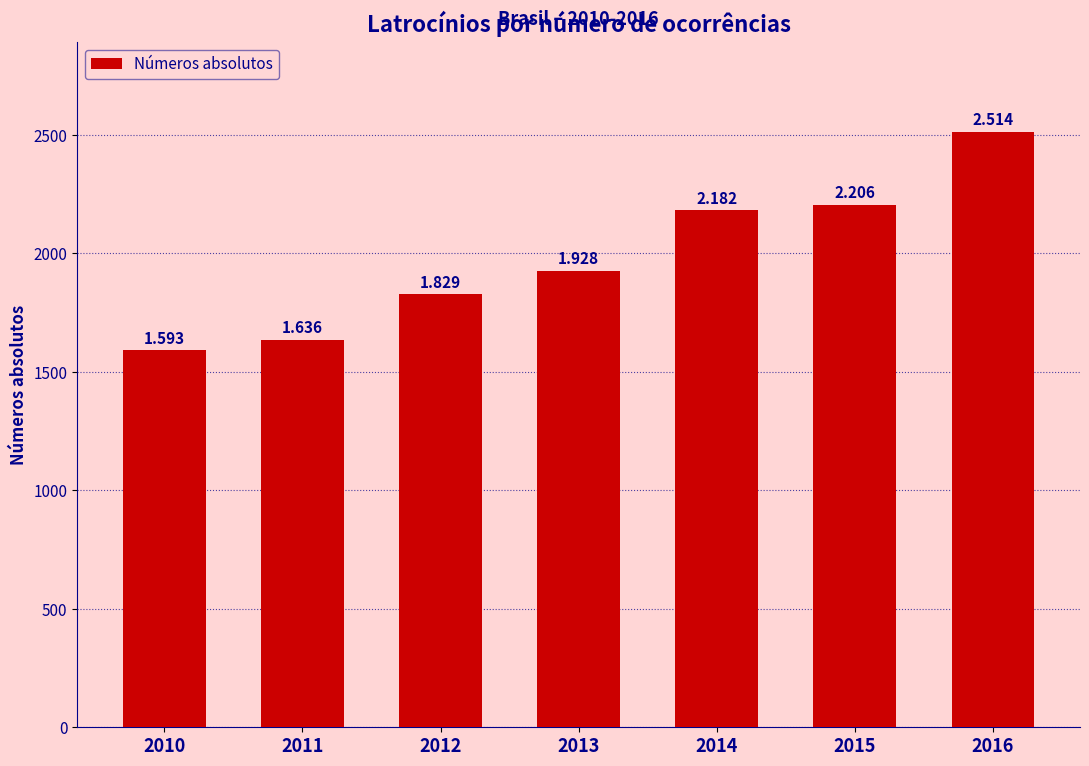

How many bars are there in total?

7